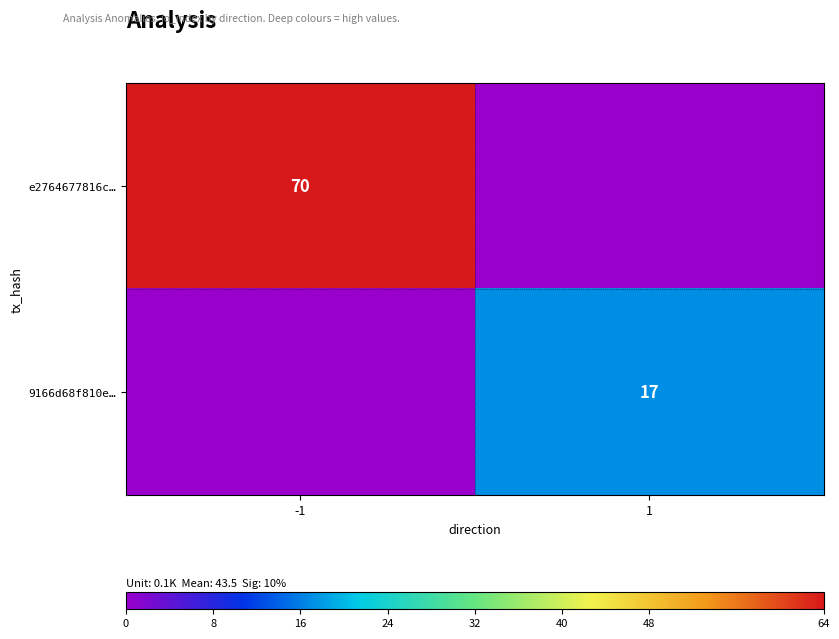

Is the value of e2764677816c… at -1 greater than the value of 9166d68f810e… at 1?

Yes